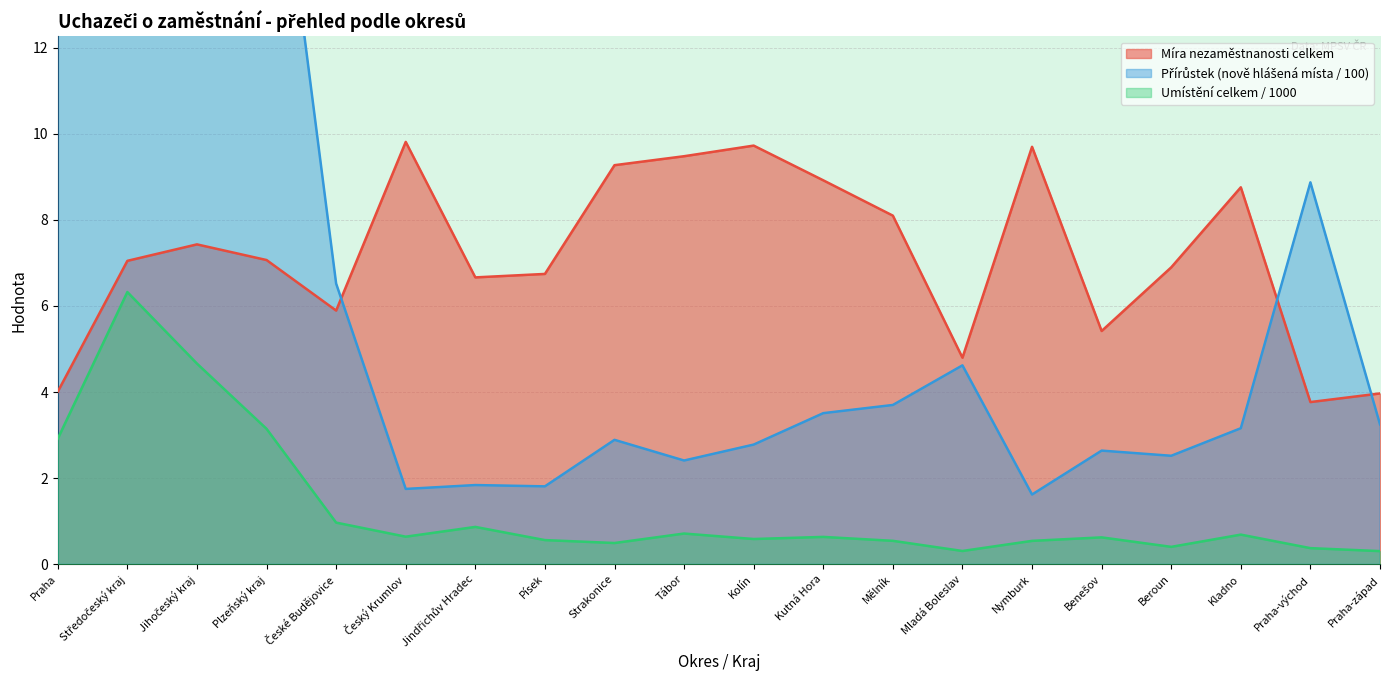

Where does the Pracovní síla series first go above 3?

Praha